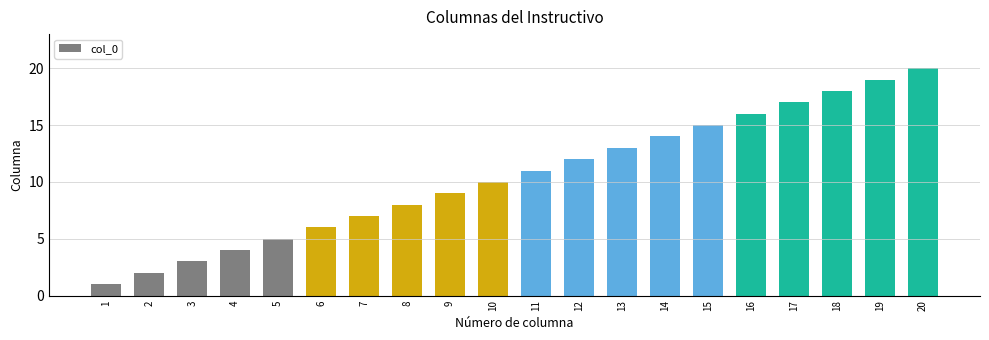

At which category does the chart reach its peak across all series?

20